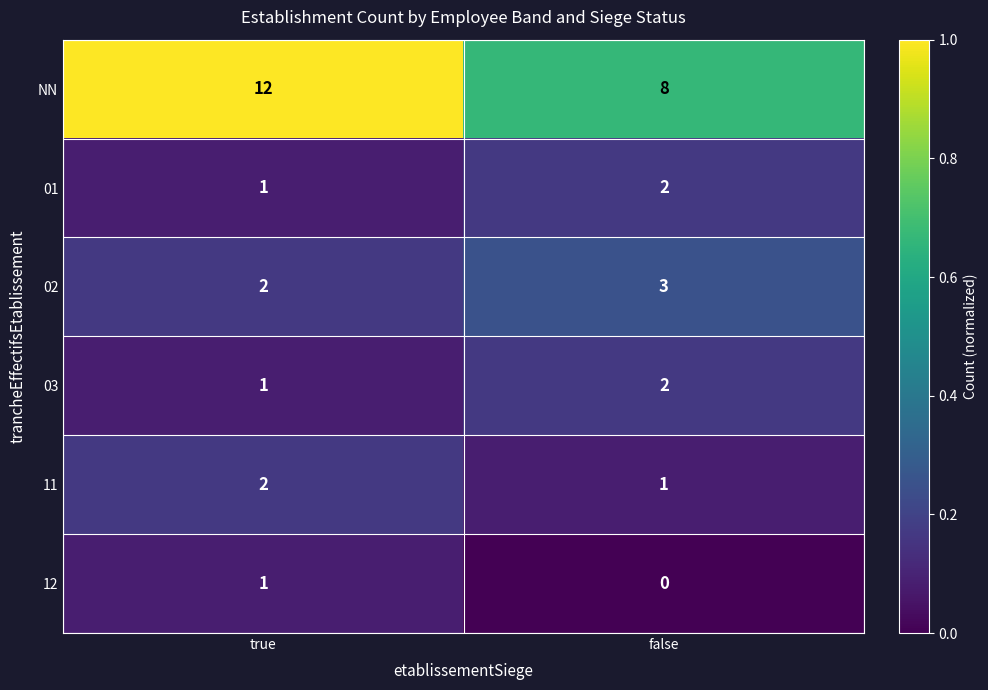

What is the spread (max minus min) of values at true?

11